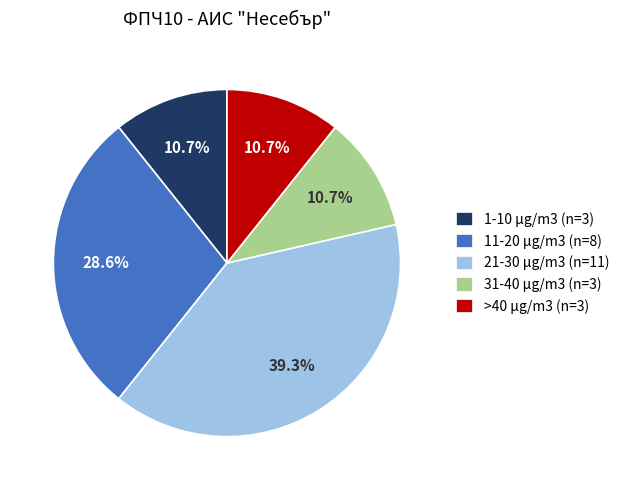

Count the number of slices in the pie.

5